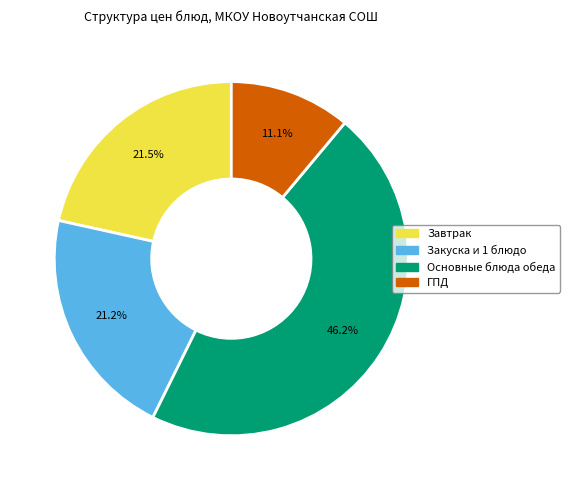

Does any single category account for the majority?

No